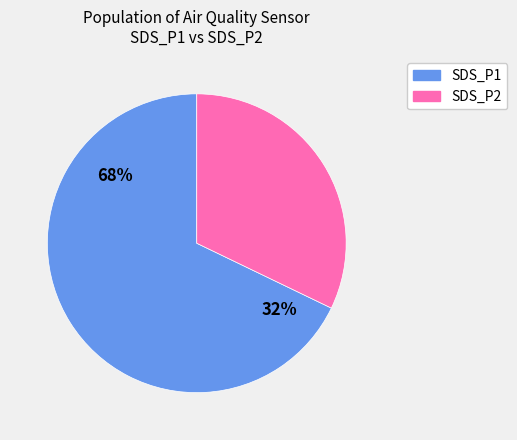

Is it true that SDS_P1 is 68% of the pie?

True